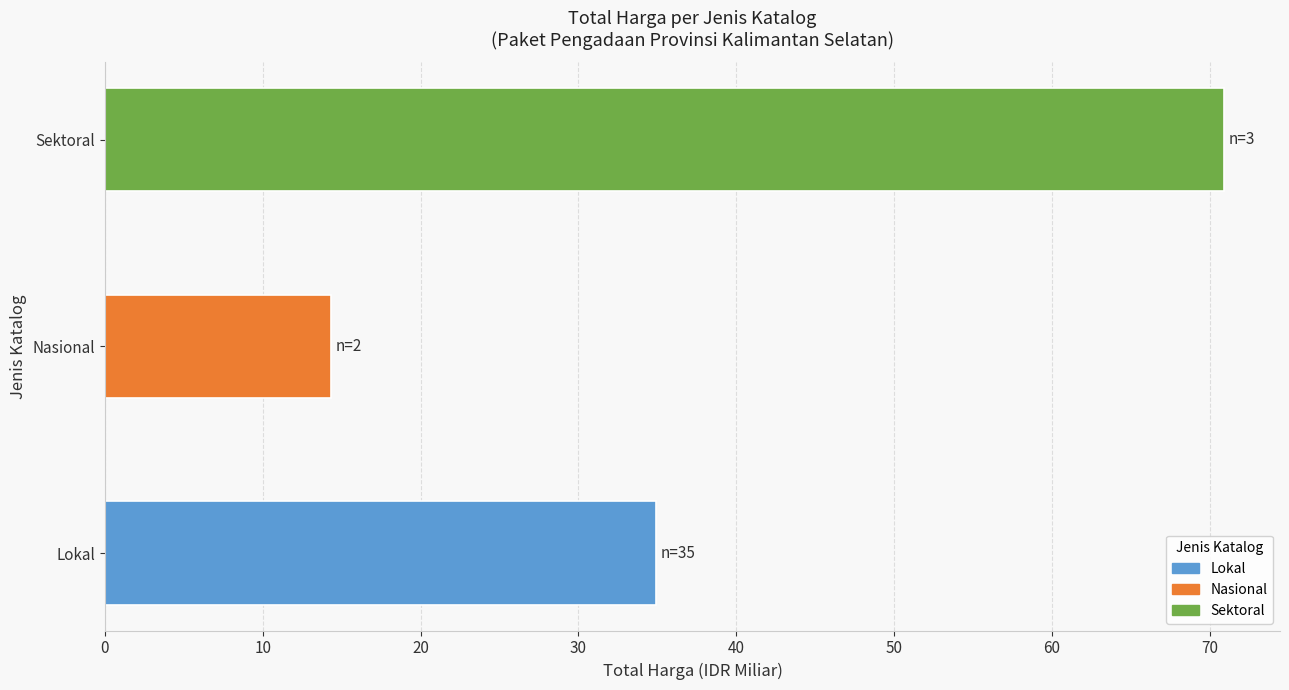

The chart shows a value of 31.9 at Sektoral. True or false?

False